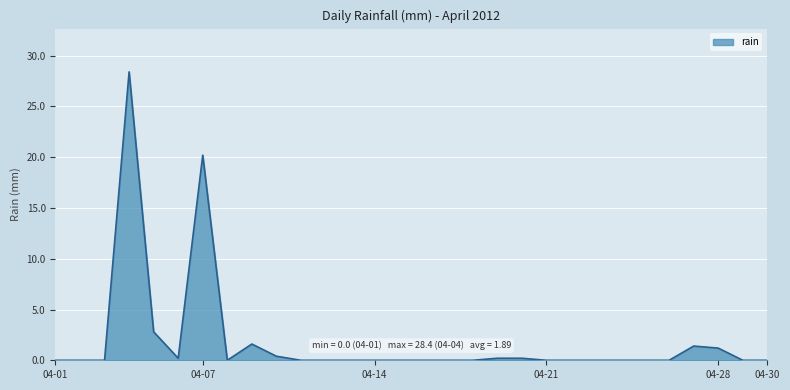

Reading left to right, extract all data points from this chart.

0.0	0.0	0.0	28.4	2.8	0.2	20.2	0.0	1.6	0.4	0.0	0.0	0.0	0.0	0.0	0.0	0.0	0.0	0.2	0.2	0.0	0.0	0.0	0.0	0.0	0.0	1.4	1.2	0.0	0.0